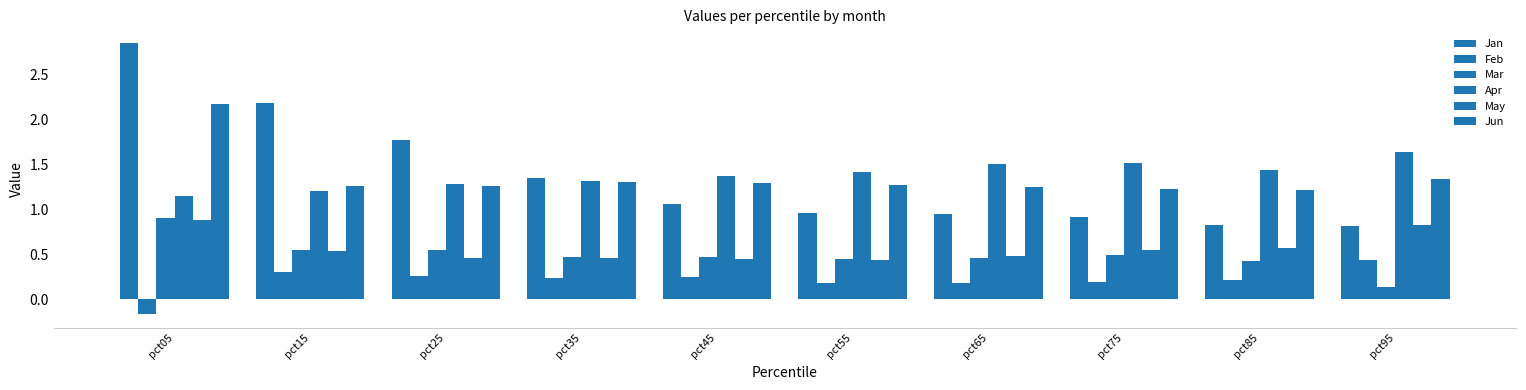

Which series has the largest range (max minus min)?

Jan